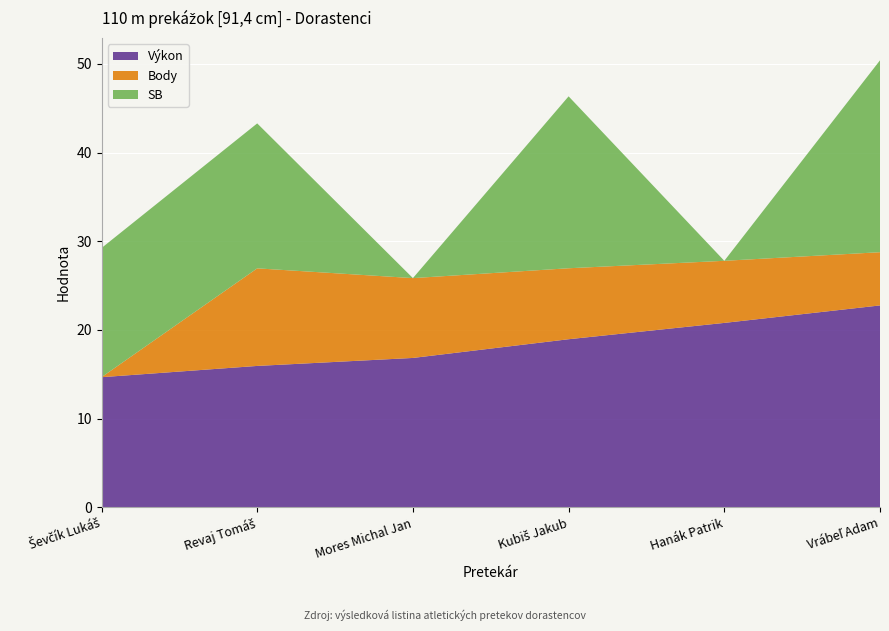

Reading left to right, what are all the values shown in this chart?

Výkon: 14.7	15.9	16.9	19.0	20.8	22.8
Body: 0.0	11.0	9.0	8.0	7.0	6.0
SB: 14.6	16.3	0.0	19.4	0.0	21.6